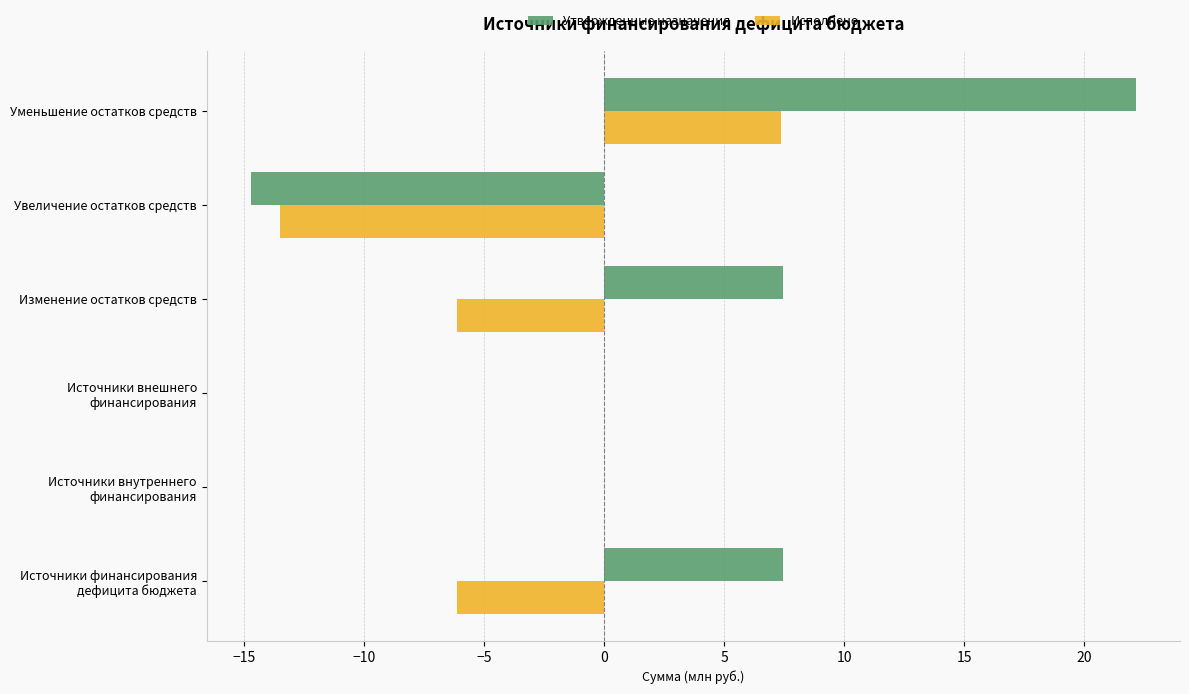

At which category is the sum across all series the highest?

Уменьшение остатков средств